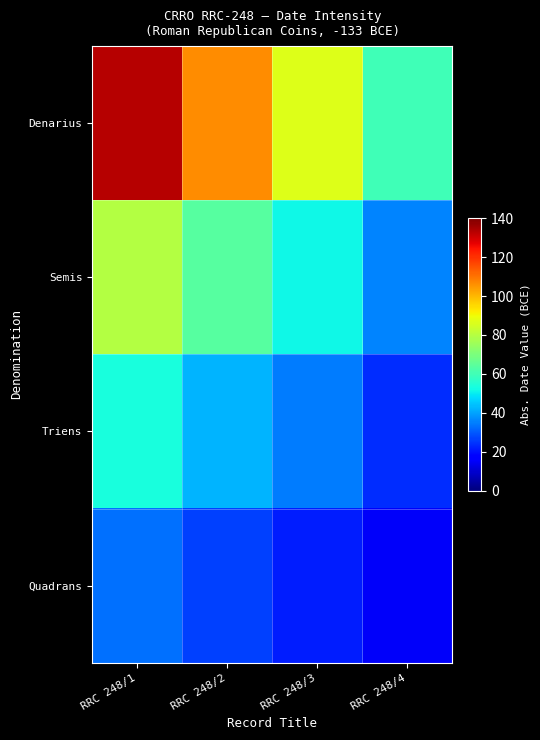

Rank the series by their average value, from lowest to highest.

Quadrans, Triens, Semis, Denarius